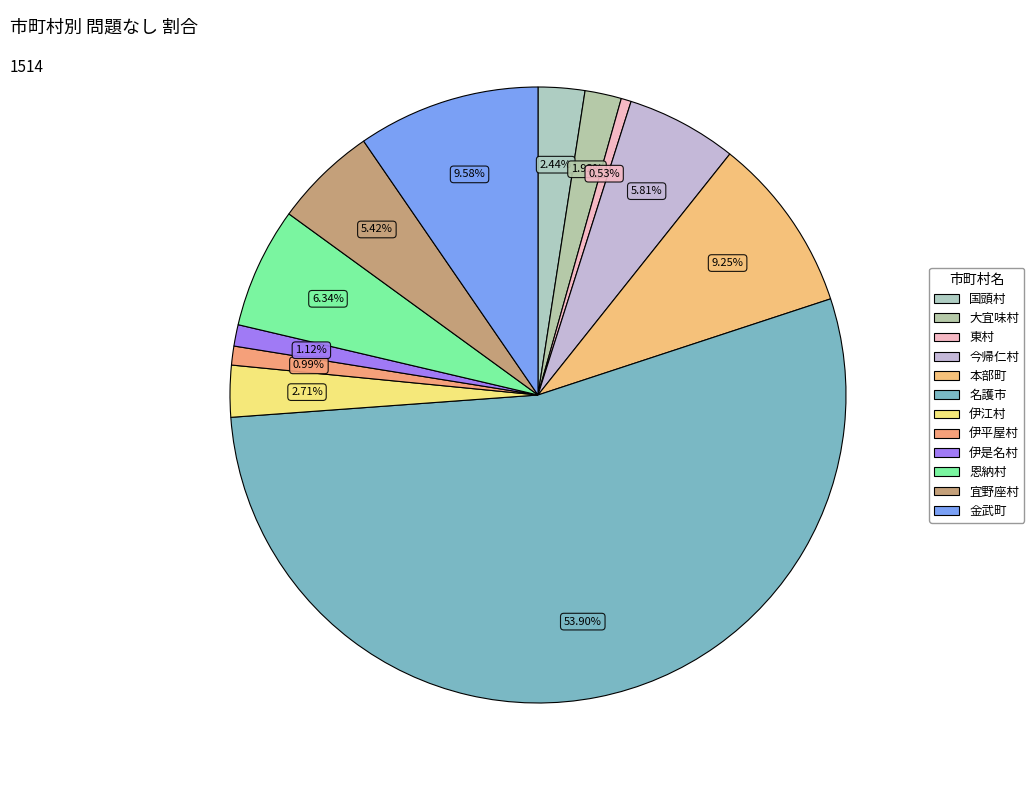

What percentage do 今帰仁村 and 金武町 together represent?

15.4%